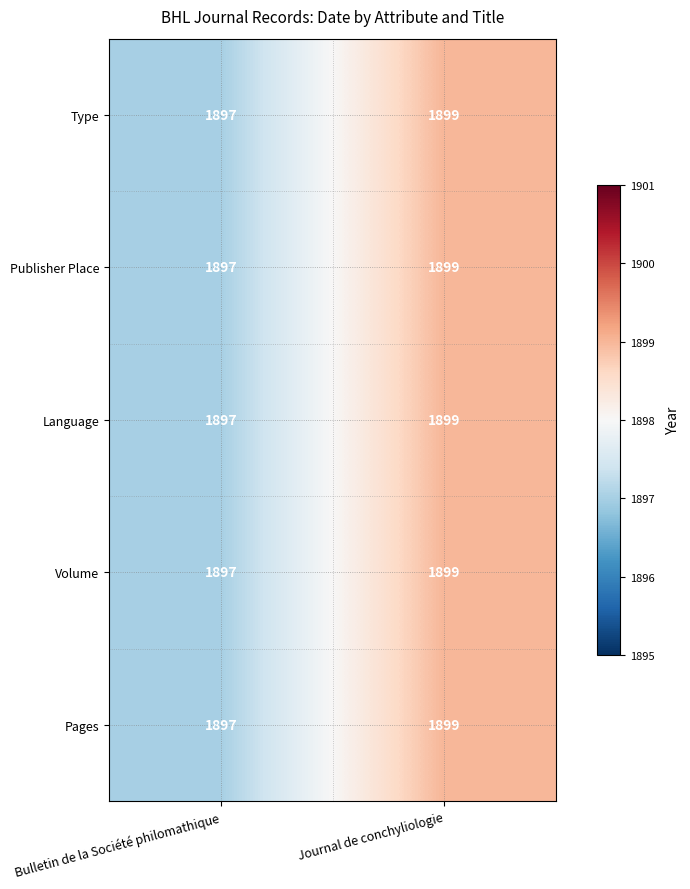

At which label is Volume closest to 1898?

Bulletin de la Société philomathique